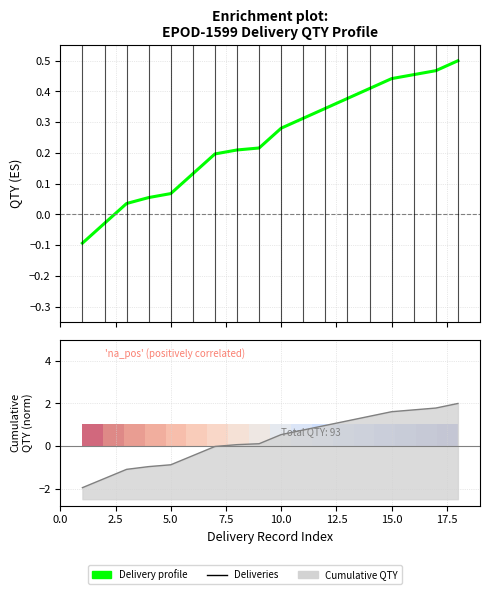

Which label corresponds to the smallest value in the chart?

1